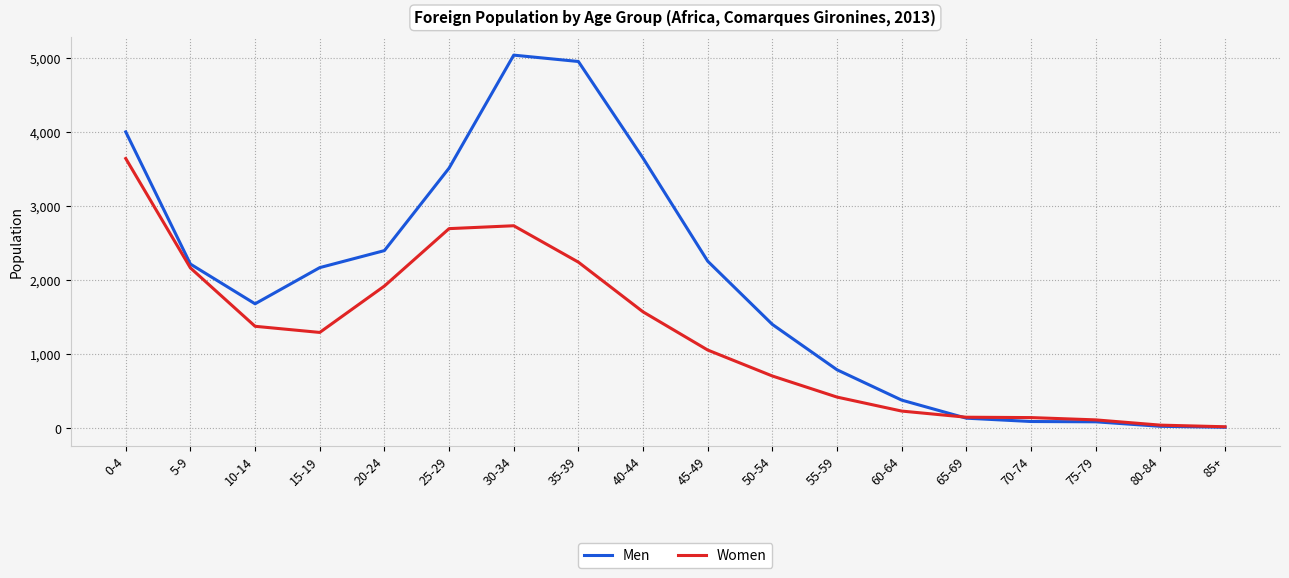

What is the difference between the highest and lowest values at 35-39?

2712